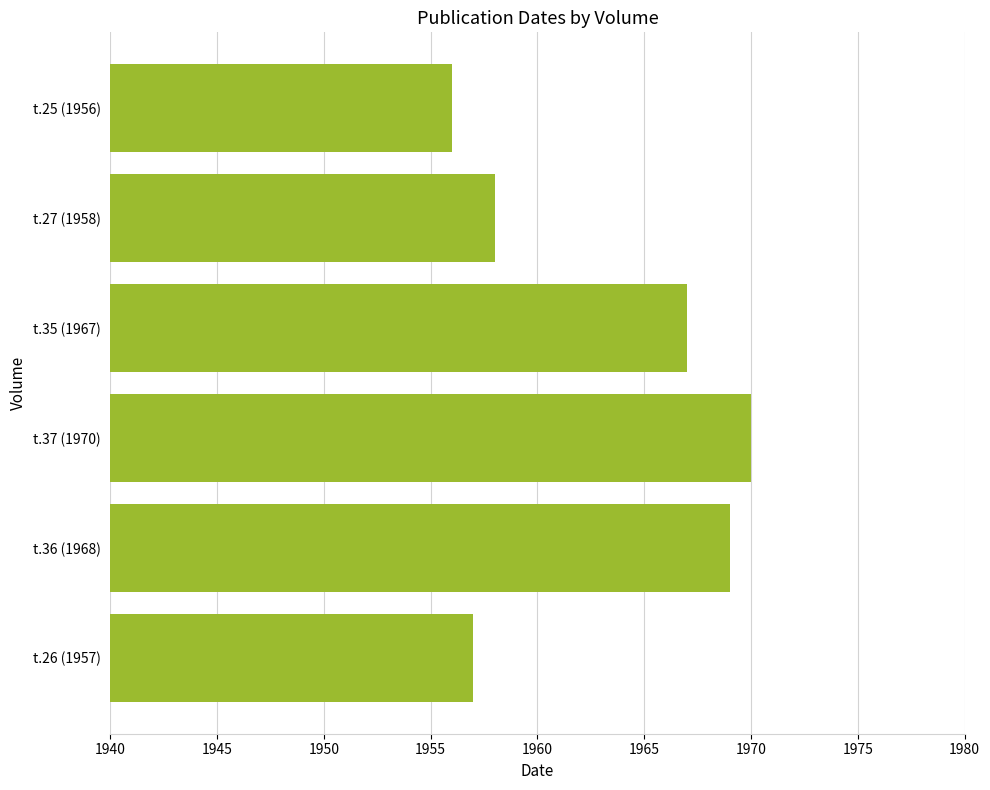

What is the sum of all values?

11777